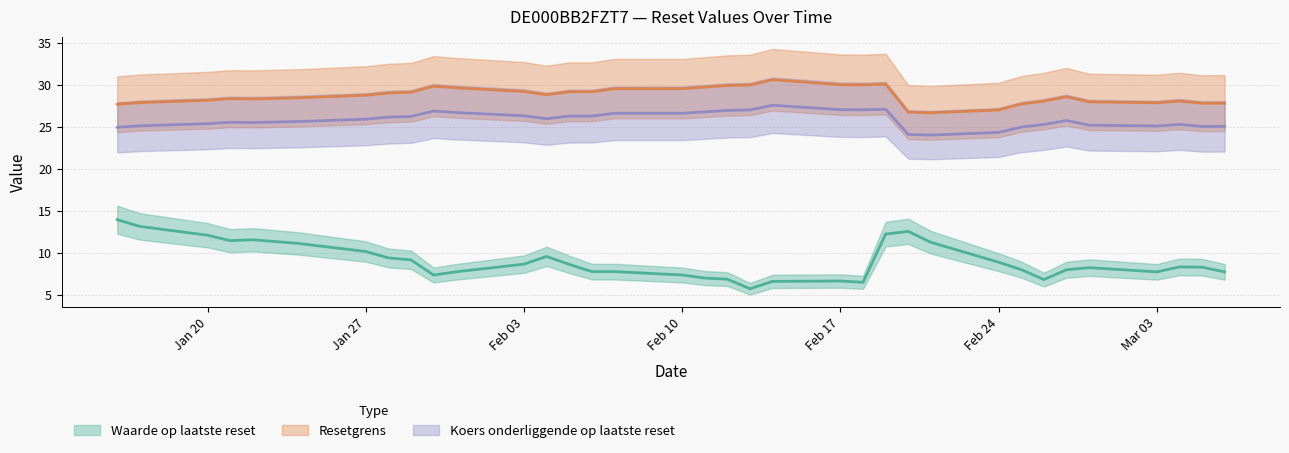

True or false: Resetgrens has a value of 27.7 at 2025-01-16.

True